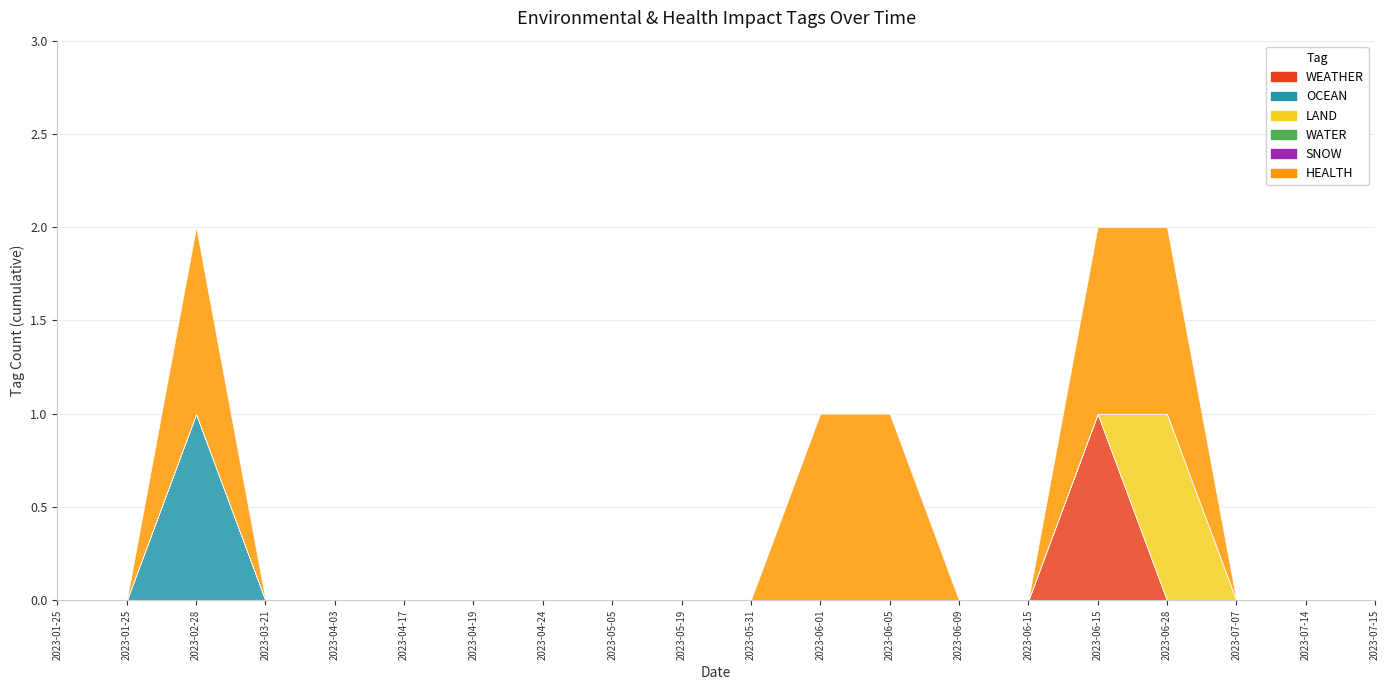

True or false: SNOW and WATER cross at least once.

False